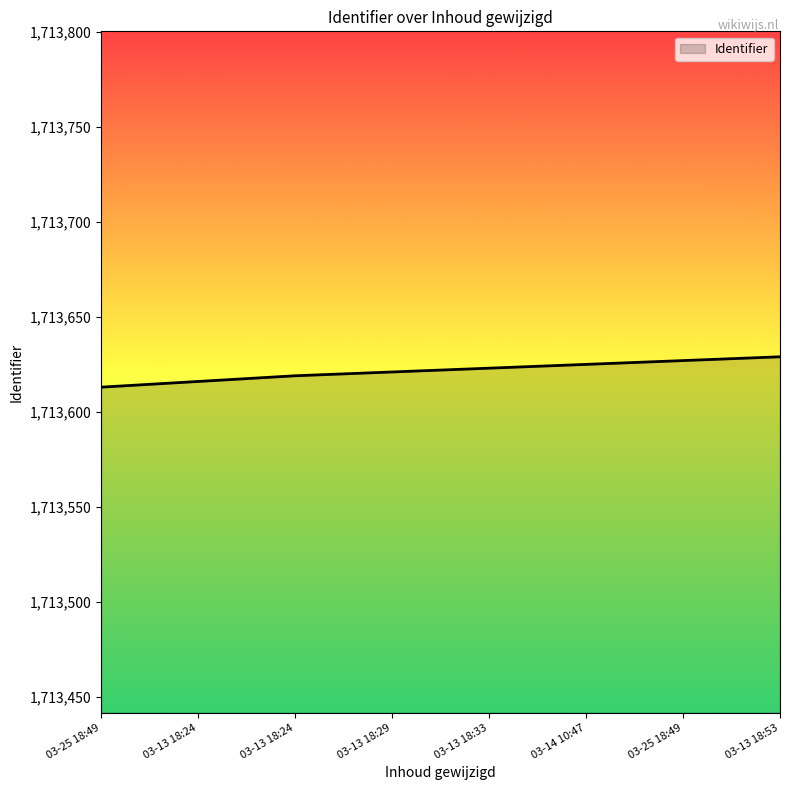

What is the label of the 6th point from the left?

03-14 10:47